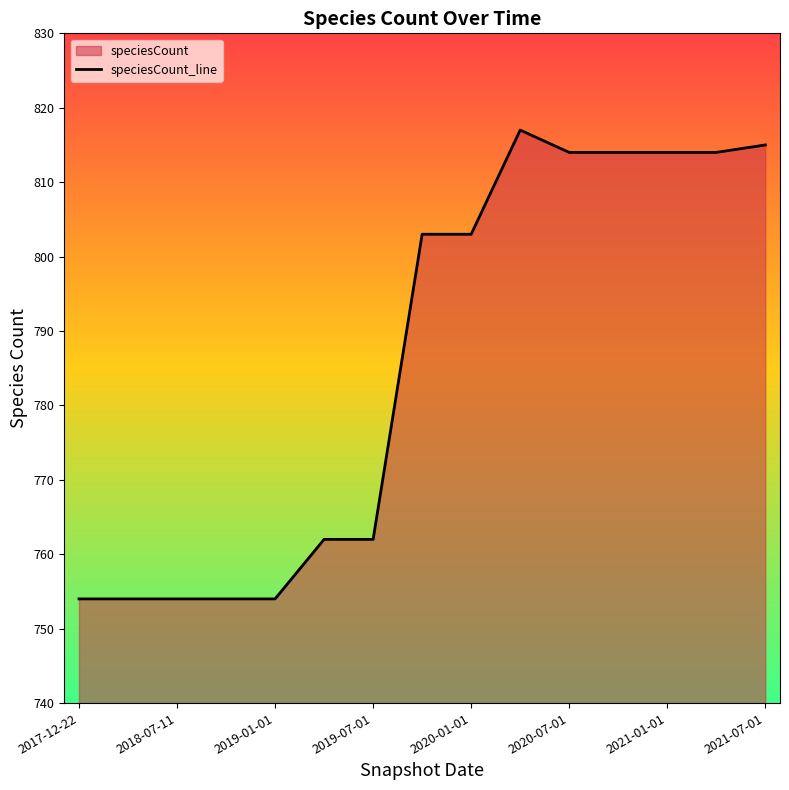

The chart shows a value of 754 at 2019-01-01. True or false?

True